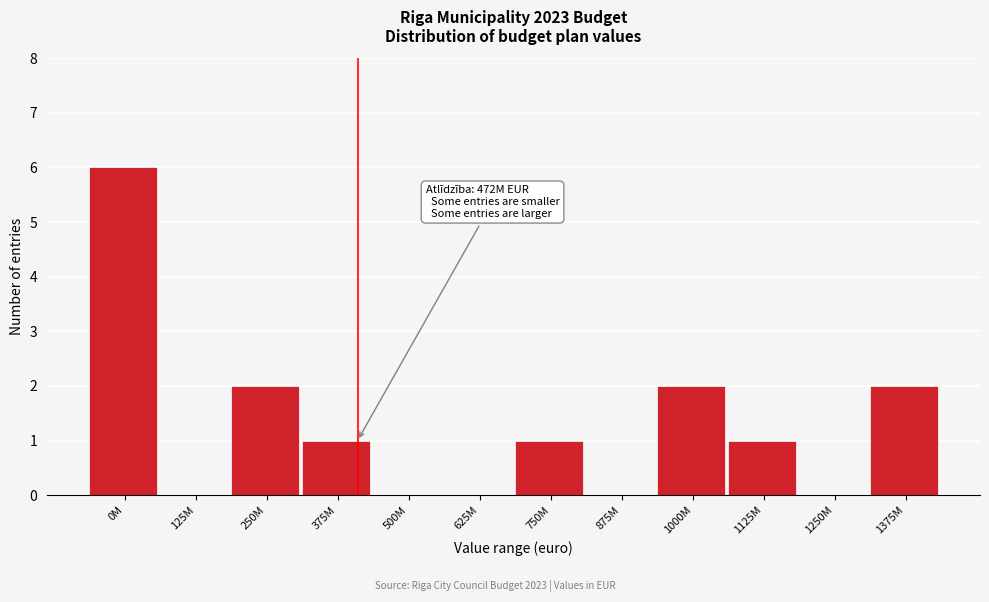

Reading right to left, list all the values displayed in this chart.

1375M=2	1250M=0	1125M=1	1000M=2	875M=0	750M=1	625M=0	500M=0	375M=1	250M=2	125M=0	0M=6